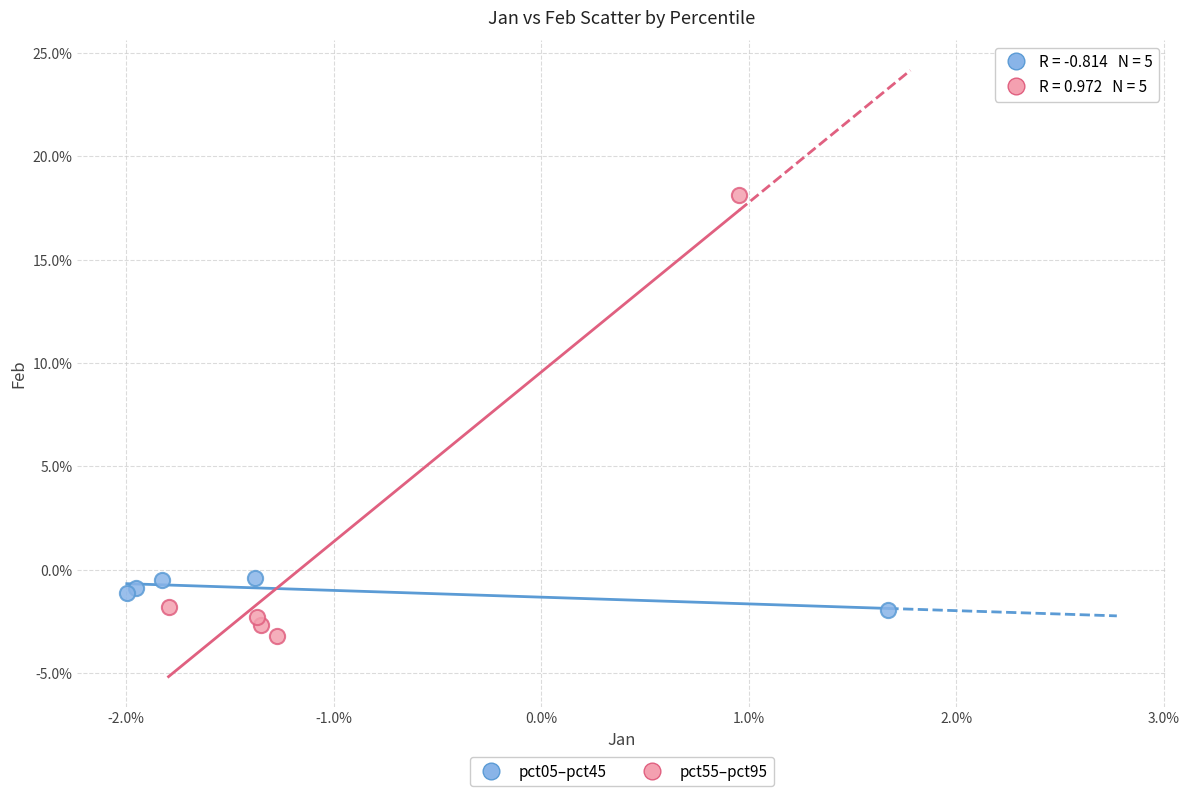

Which series contains the lowest Y value?

pct55–pct95